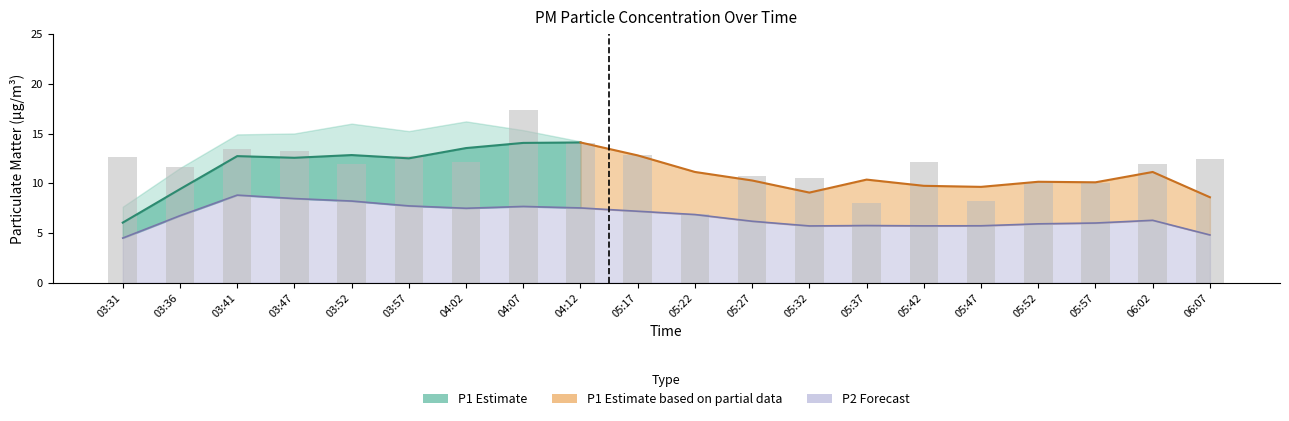

What is the ratio of the value at 06:07 to the value at 04:07?

0.7